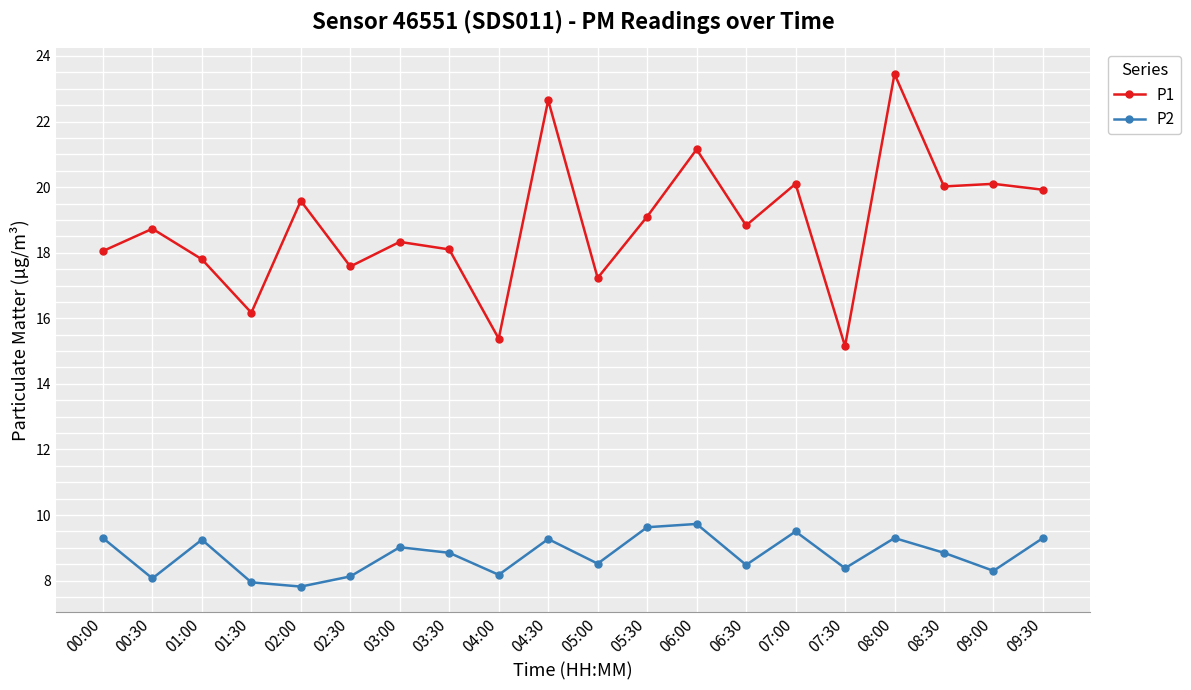

Is it true that P1 equals 4.6 at 06:30?

False